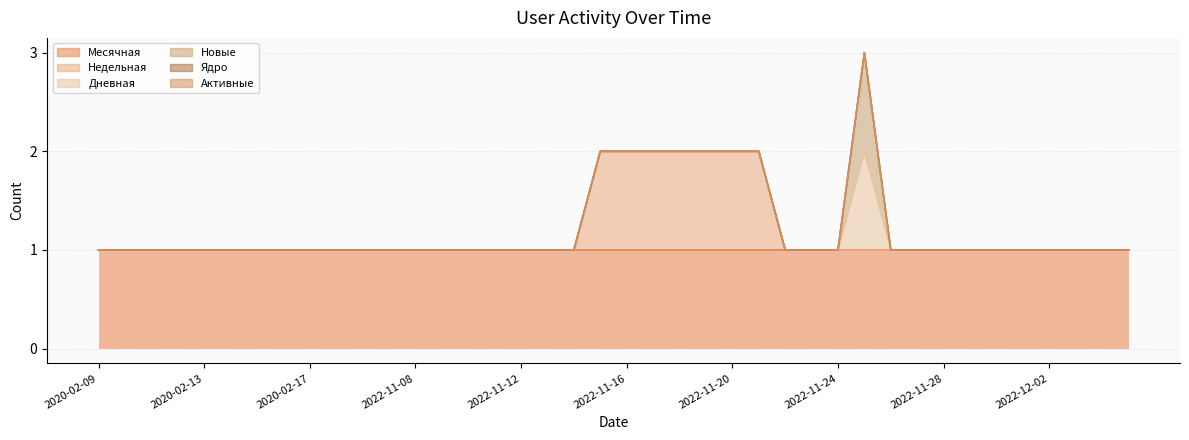

Which series has the largest total across all categories?

Месячная